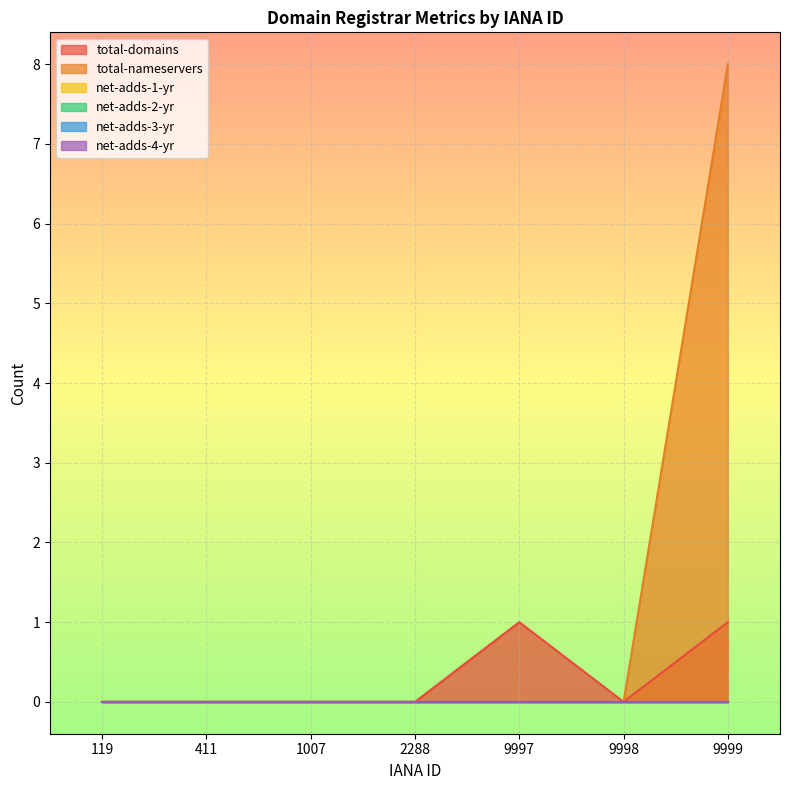

Count the total-nameservers values in the range 0 to 1.

6